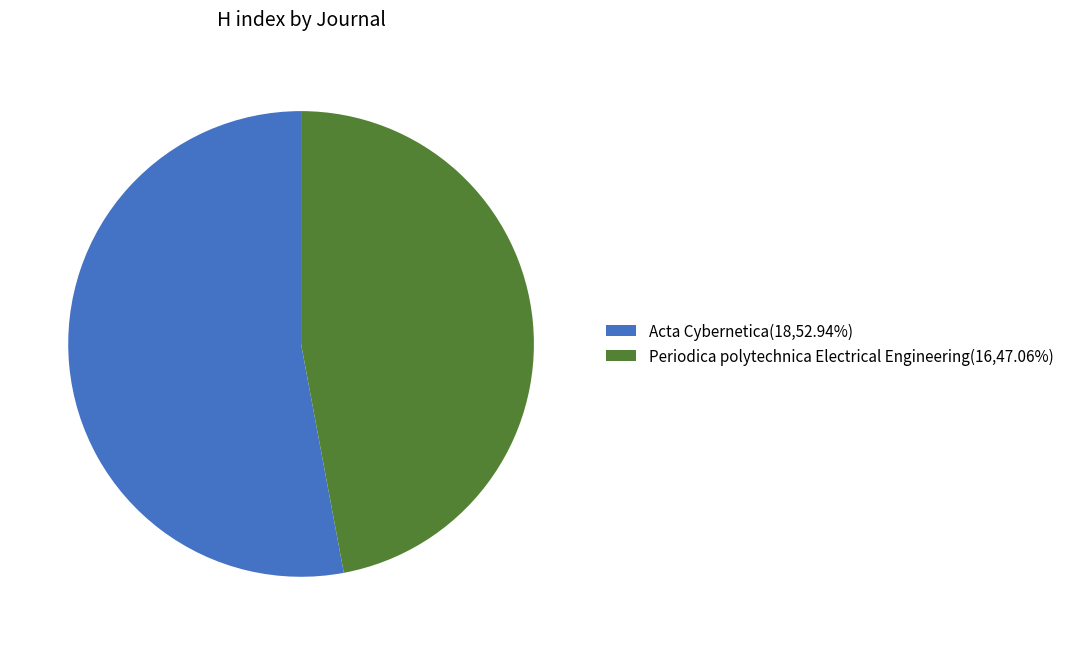

What is the ratio of the value at Periodica polytechnica Electrical Engineering(16,47.06%) to the value at Acta Cybernetica(18,52.94%)?

0.9